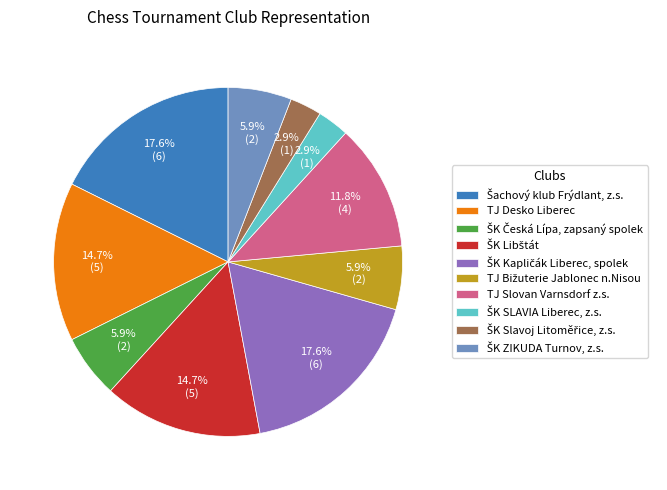

Which has a higher value, TJ Slovan Varnsdorf z.s. or TJ Desko Liberec?

TJ Desko Liberec